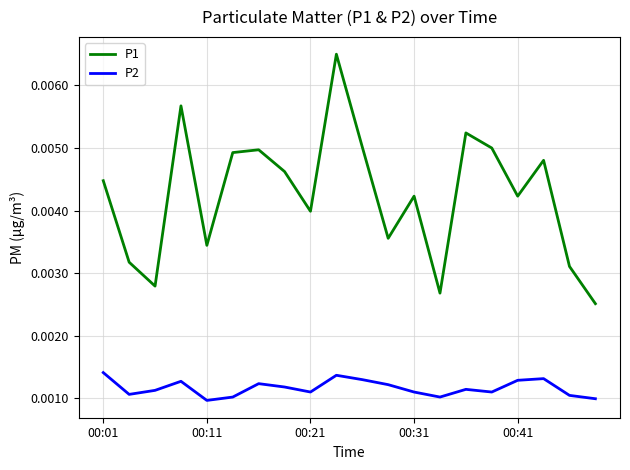

Which series has the largest range (max minus min)?

P1